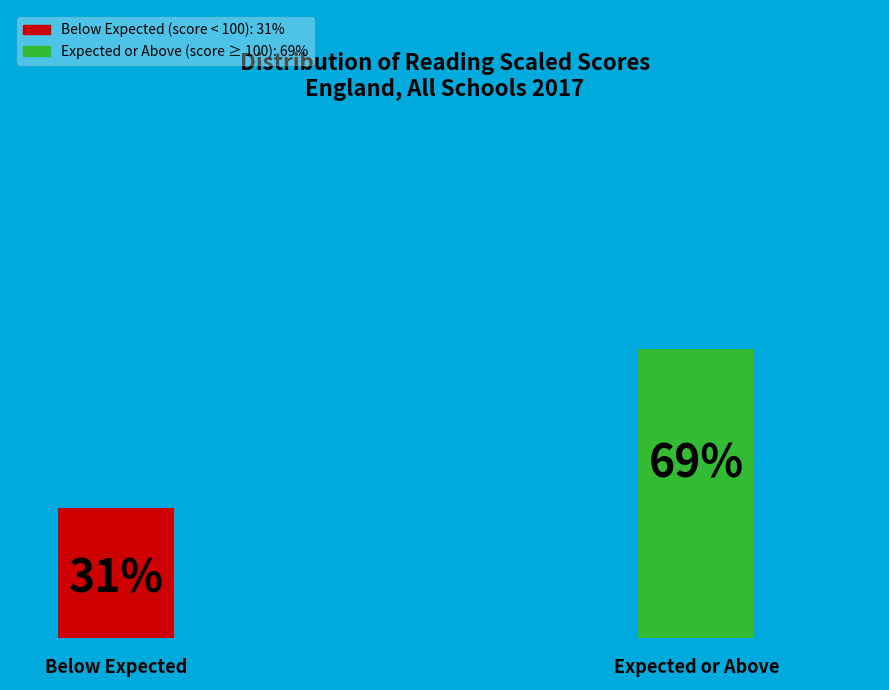

True or false: 80 accounts for 11% of the total.

False